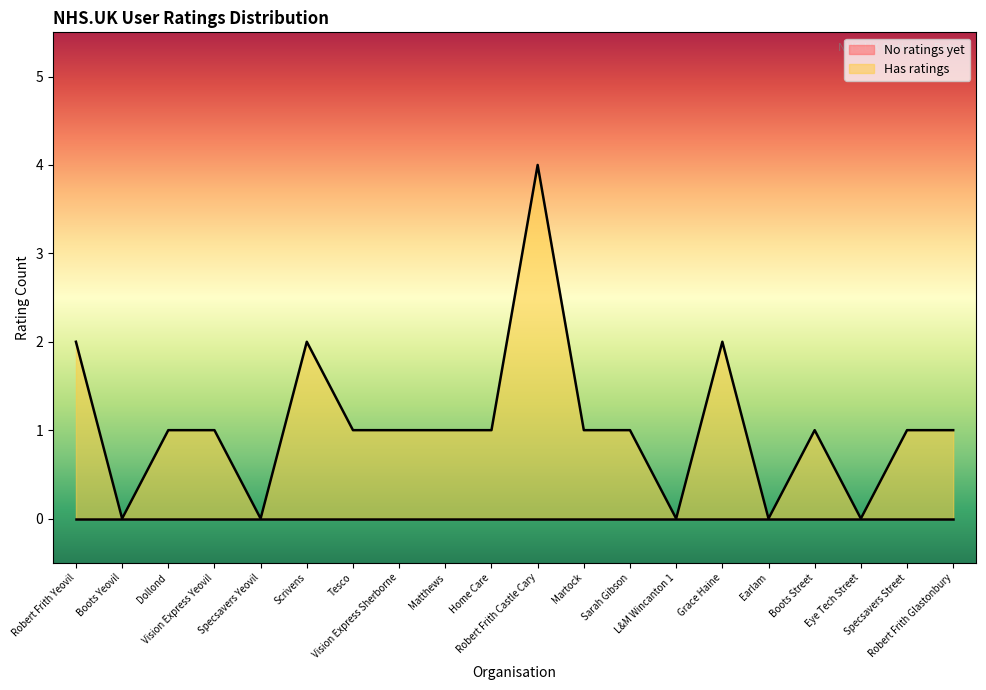

True or false: there are more than 0 points higher than both neighbors.

True